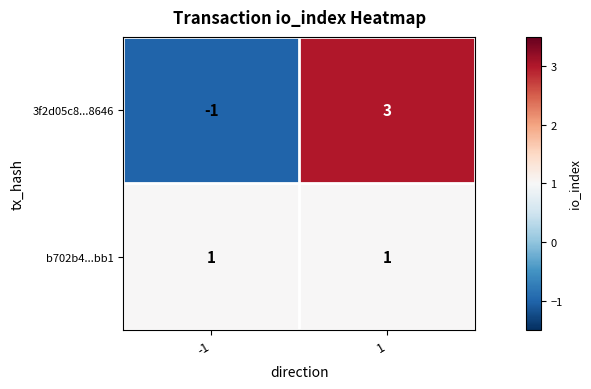

Is the value of b702b4...bb1 at -1 greater than the value of 3f2d05c8...8646 at -1?

Yes